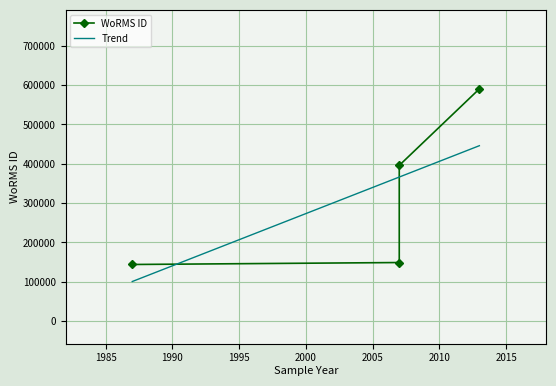

What is the highest value of the Trend series?

446055.8